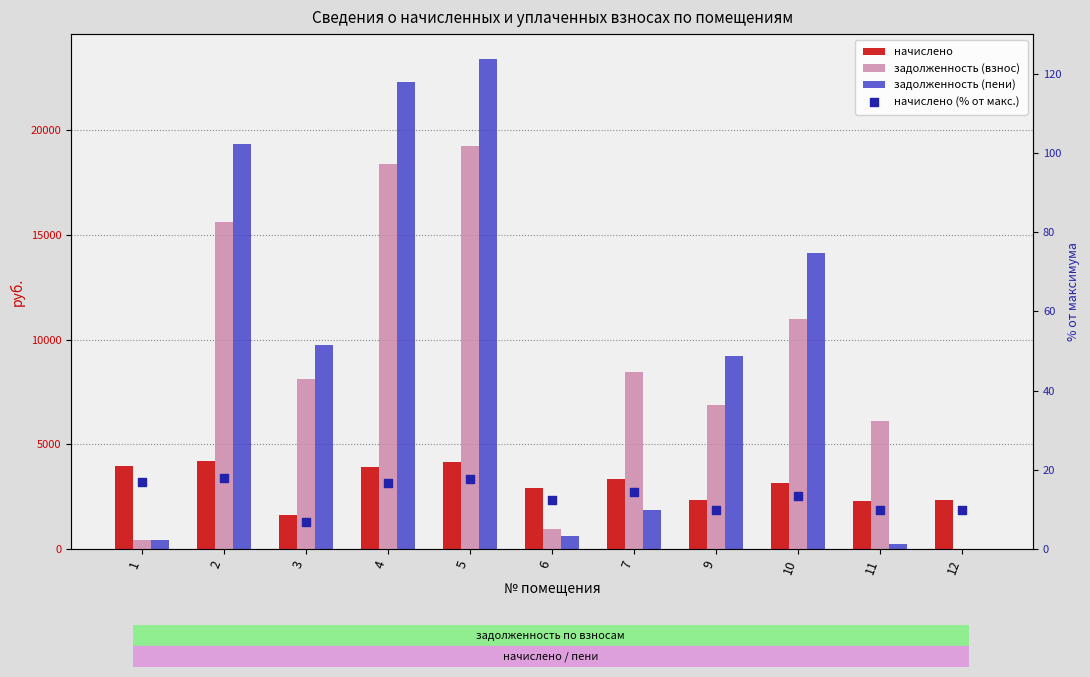

At which category is the sum across all series the highest?

5